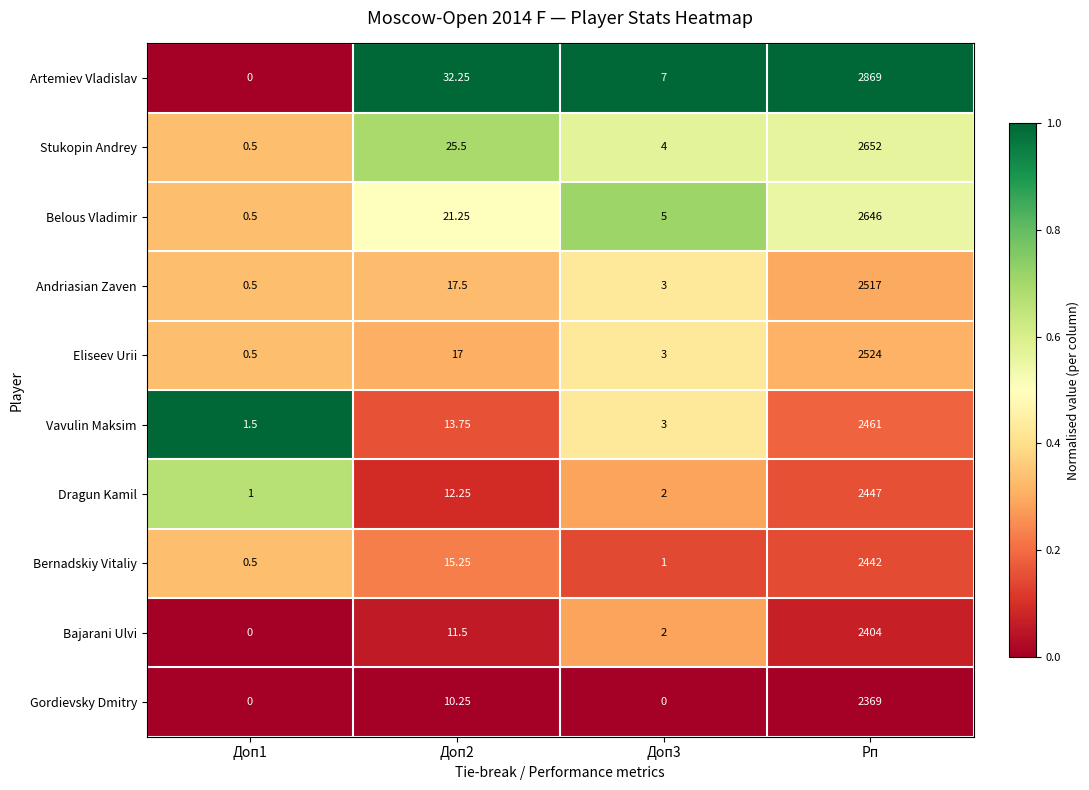

At Доп2, list the series in order from largest to smallest.

Artemiev Vladislav, Stukopin Andrey, Belous Vladimir, Andriasian Zaven, Eliseev Urii, Bernadskiy Vitaliy, Vavulin Maksim, Dragun Kamil, Bajarani Ulvi, Gordievsky Dmitry